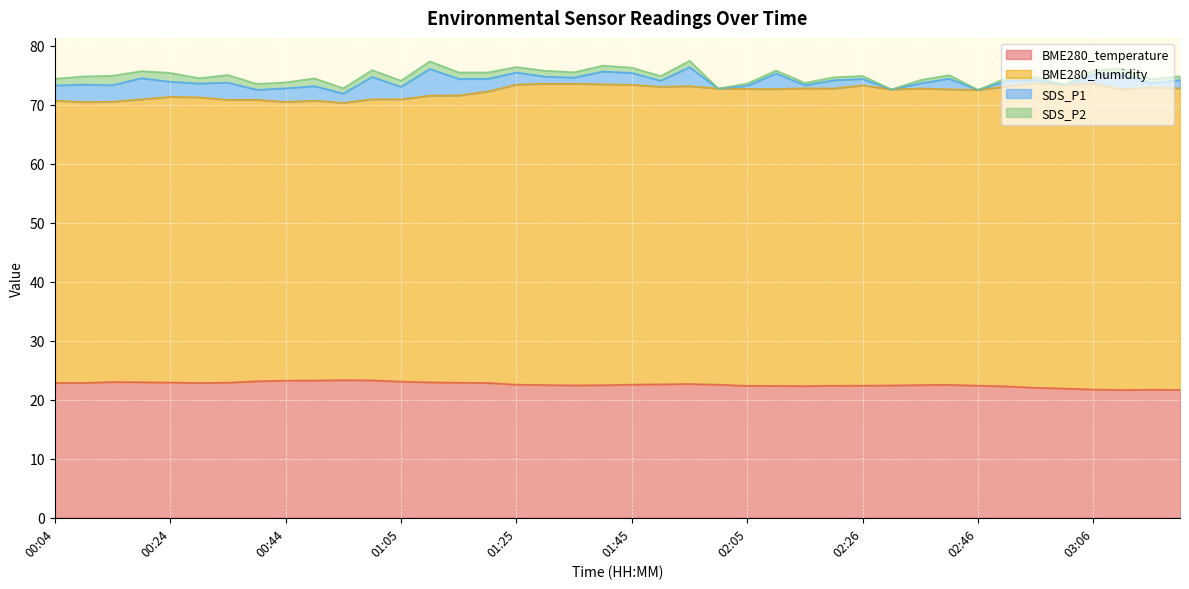

What is the highest value of the BME280_temperature series?

23.3